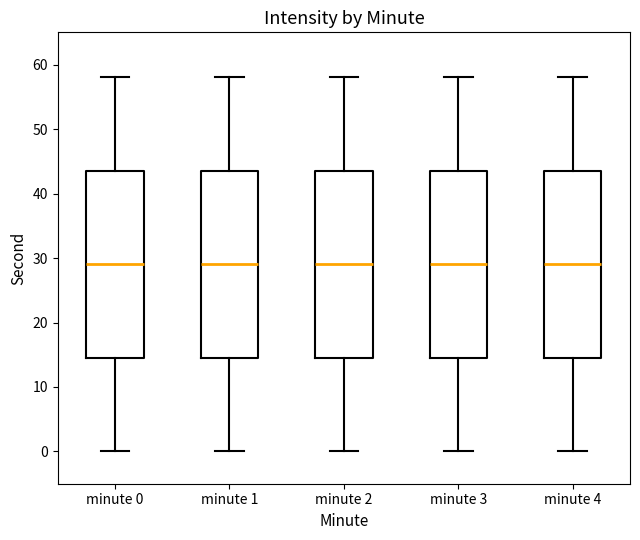

Reading left to right, read every box against the y-axis: the position of its median line, the range the box covers, and the ends of its whiskers. The values are not printed on the chart, so give them approximately, as read against the axis.

minute 0: median 29, box 15 to 44, whiskers 0 to 58
minute 1: median 29, box 15 to 44, whiskers 0 to 58
minute 2: median 29, box 15 to 44, whiskers 0 to 58
minute 3: median 29, box 15 to 44, whiskers 0 to 58
minute 4: median 29, box 15 to 44, whiskers 0 to 58